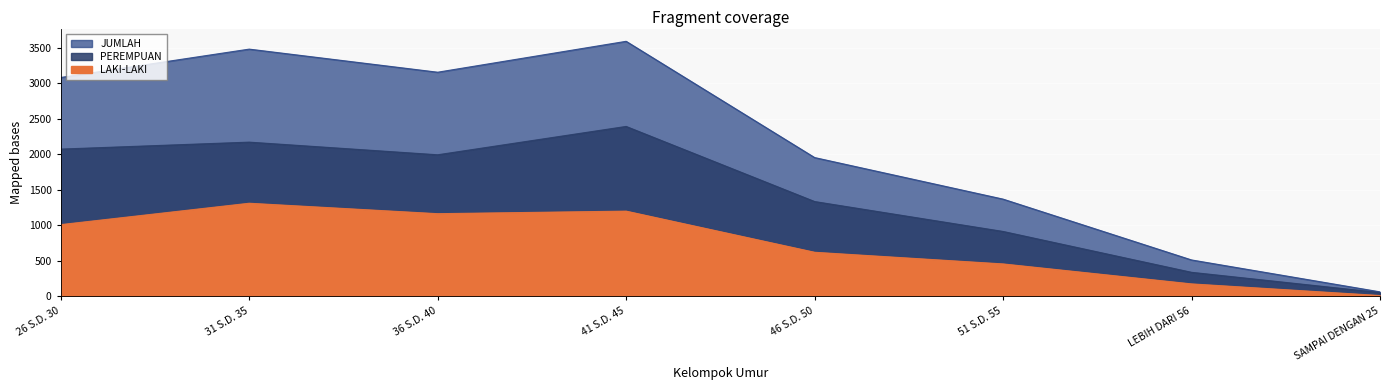

At which category does LAKI-LAKI reach its first local peak?

31 S.D. 35